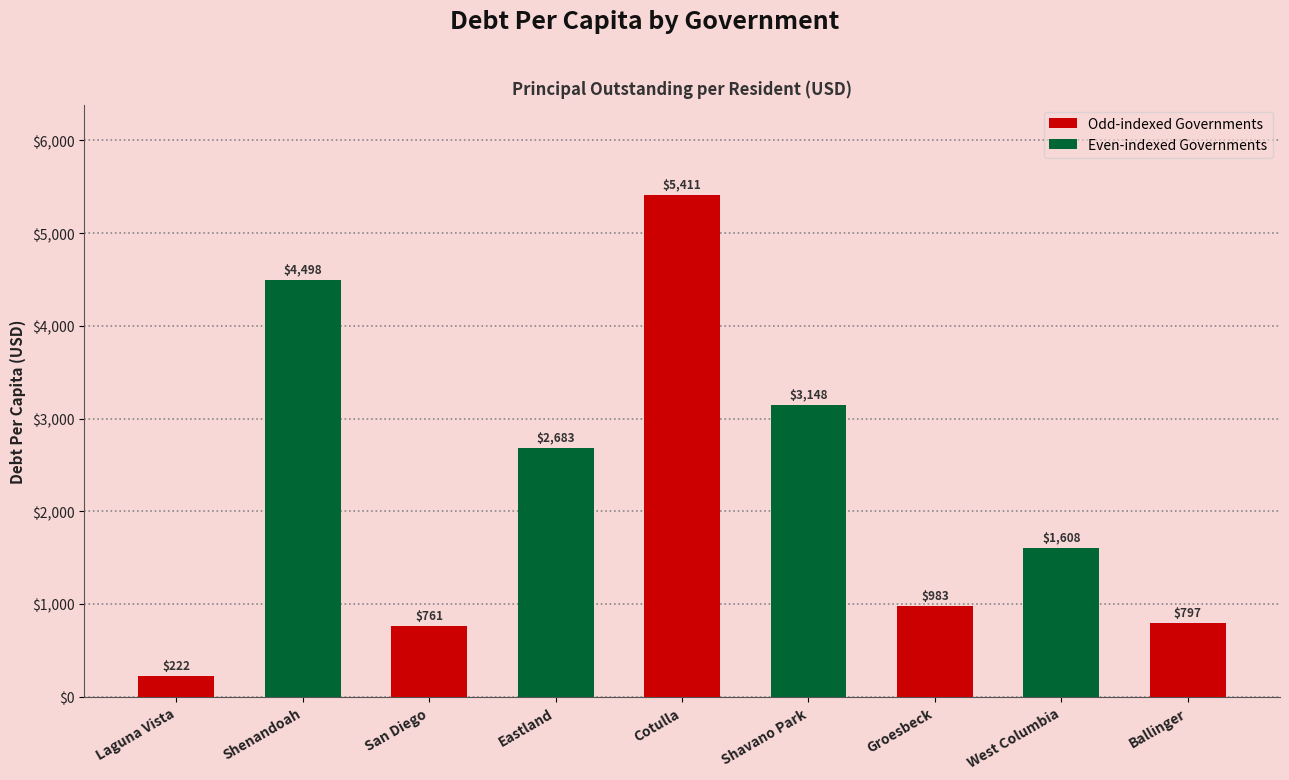

Read the value at Shavano Park.

3148.1